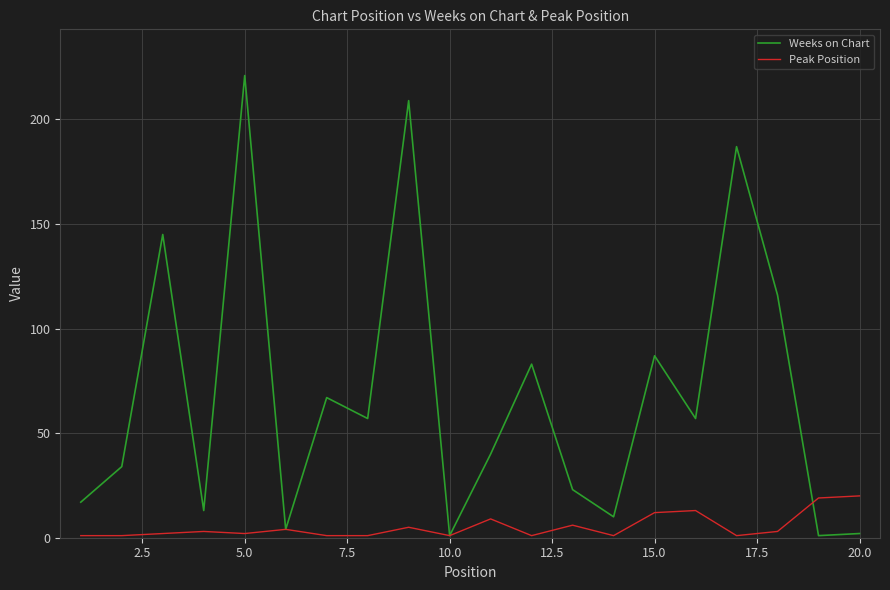

List the series in order of their peak value, highest first.

Weeks on Chart, Peak Position